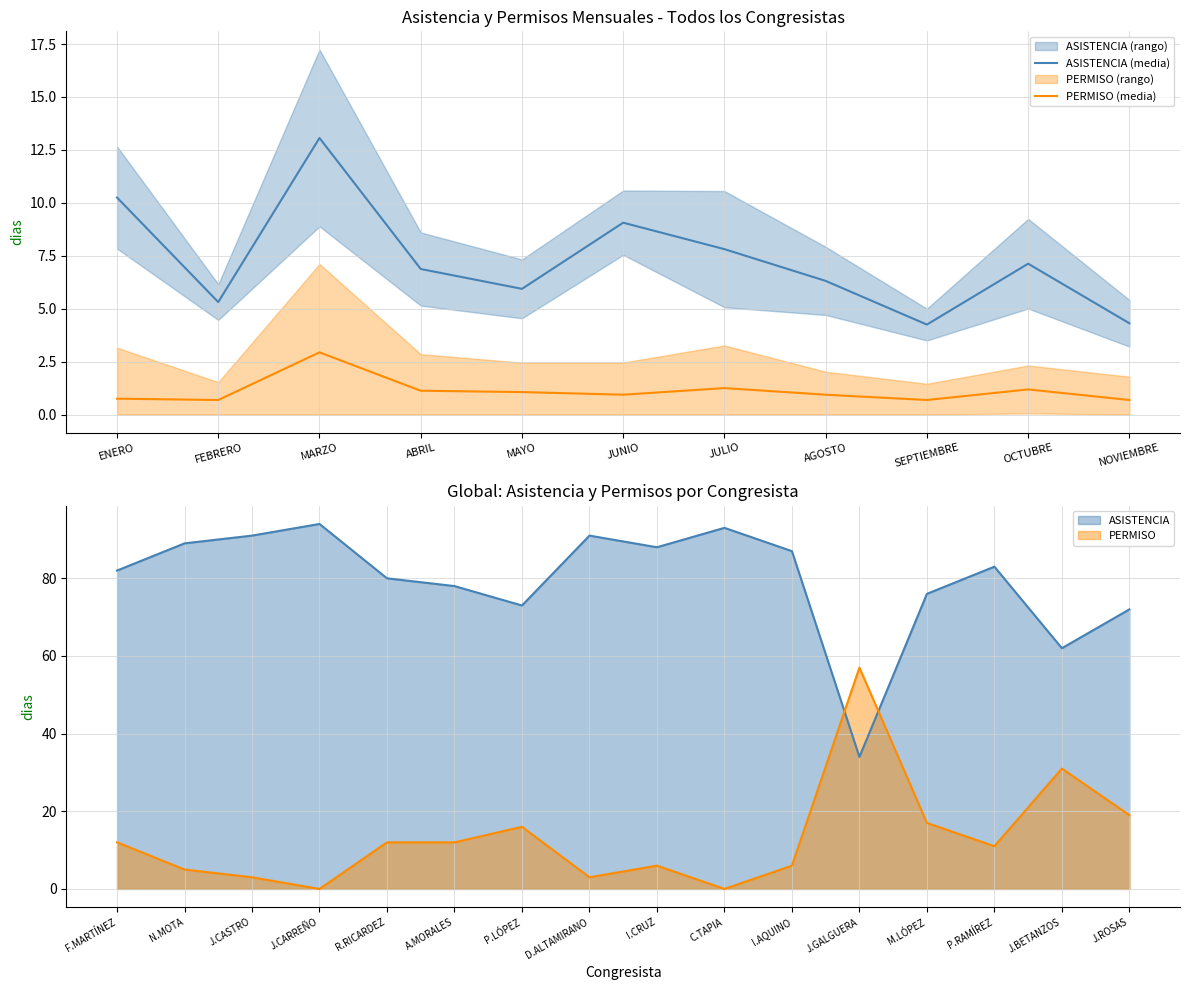

Which label corresponds to the largest value in the chart?

MARZO